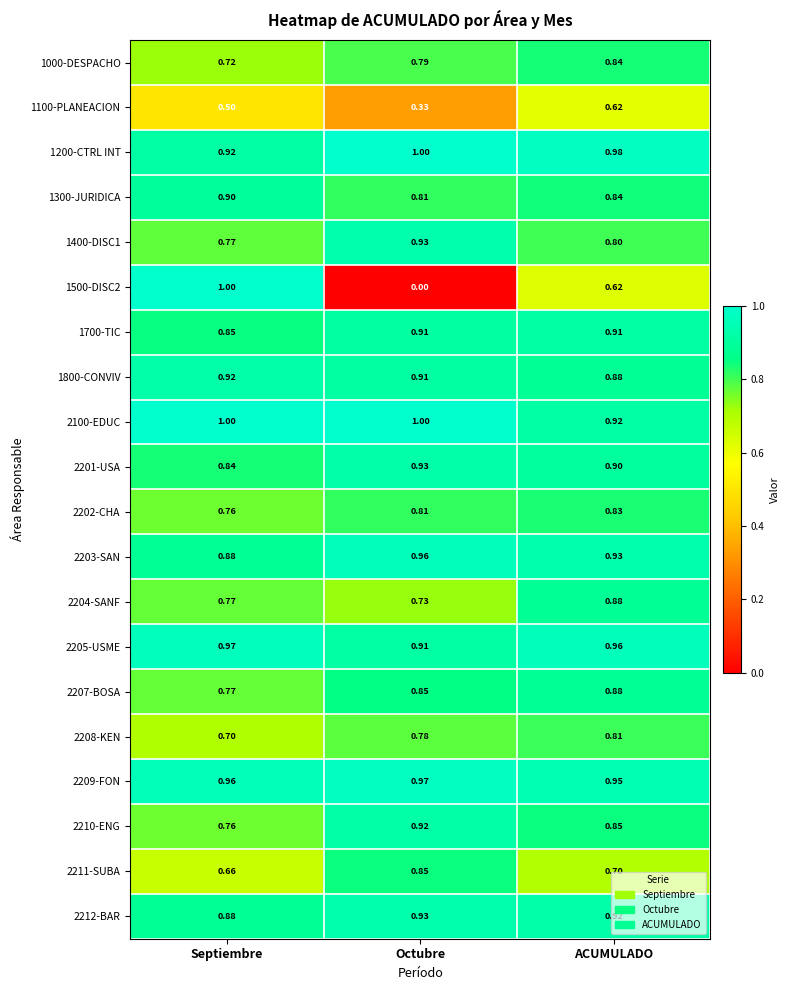

List the labels in order of 1500-DISC2 value, smallest first.

Octubre, ACUMULADO, Septiembre